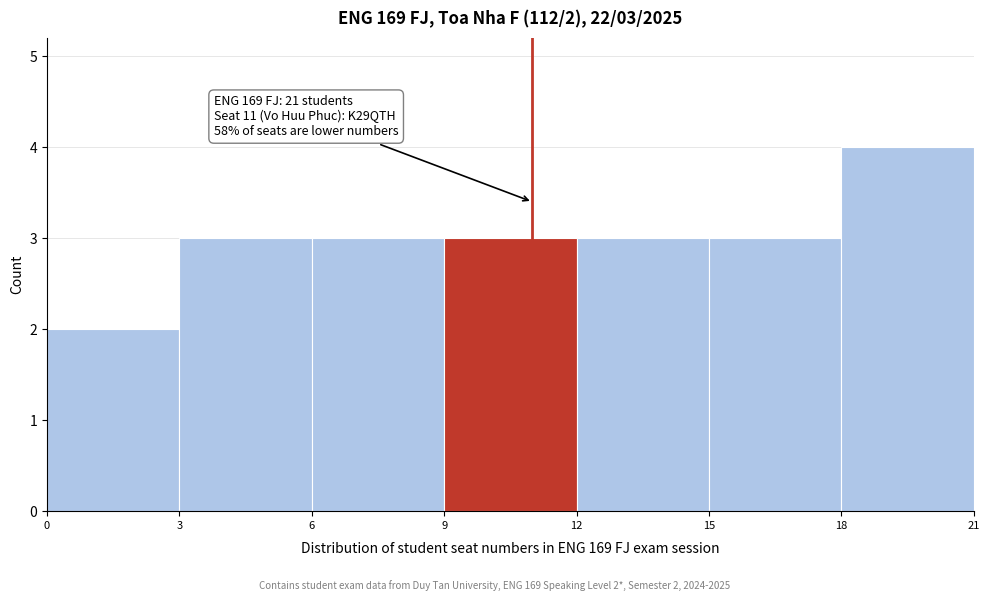

Which range on the x-axis has the tallest bar?

18 to 21